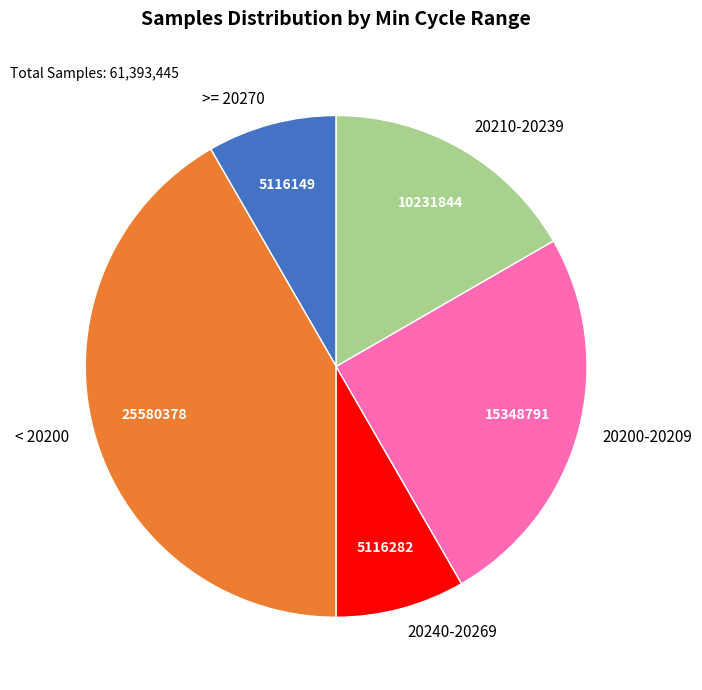

Combined, do >= 20270 and 20240-20269 account for over 50%?

No